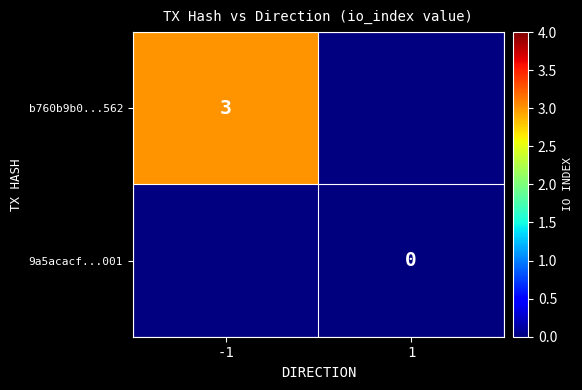

At how many categories does at least one series exceed 0?

1